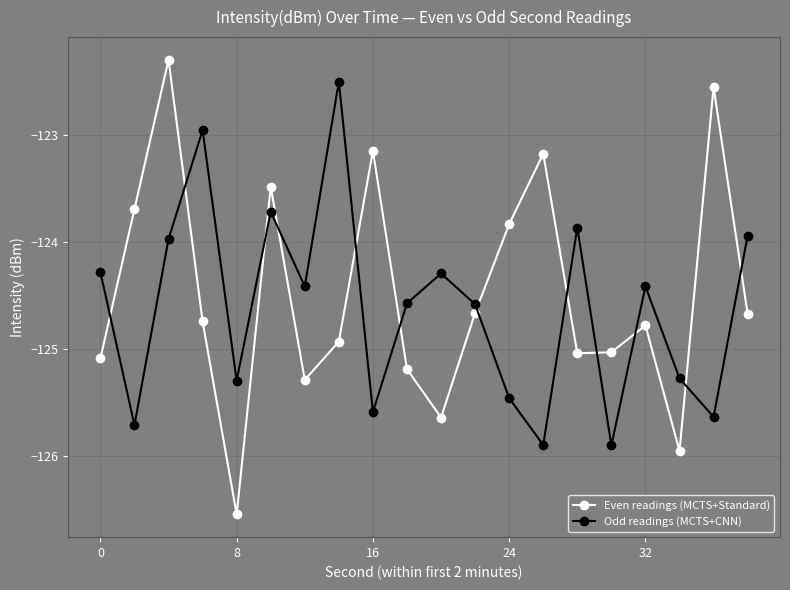

True or false: Even readings (MCTS+Standard) and Odd readings (MCTS+CNN) intersect in this chart.

True